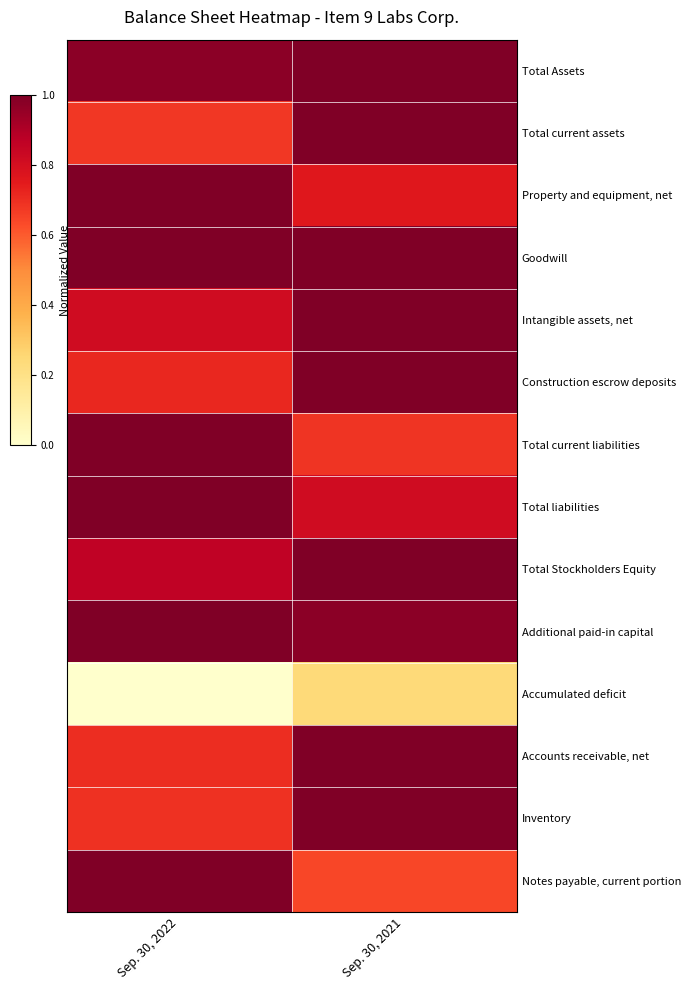

Which has a higher value, Sep. 30, 2022 or Sep. 30, 2021?

Sep. 30, 2021